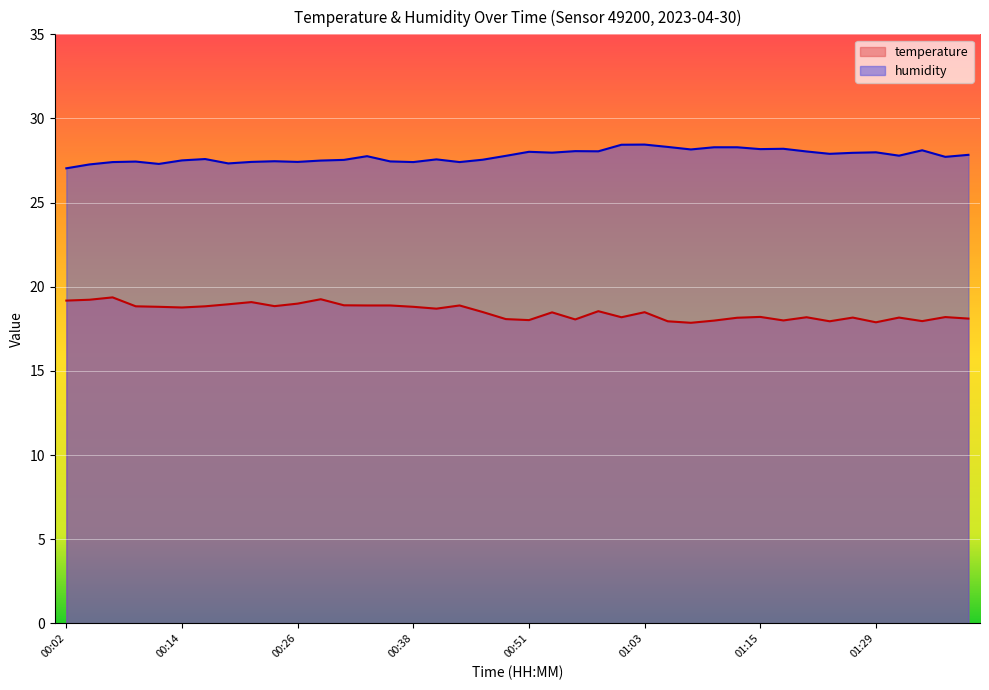

Reading left to right, extract all data points from this chart.

temperature: 19.2	19.2	19.4	18.8	18.8	18.8	18.8	19.0	19.1	18.9	19.0	19.3	18.9	18.9	18.9	18.8	18.7	18.9	18.5	18.1	18.0	18.5	18.1	18.6	18.2	18.5	17.9	17.9	18.0	18.2	18.2	18.0	18.2	17.9	18.2	17.9	18.2	18.0	18.2	18.1
humidity: 27.0	27.3	27.4	27.4	27.3	27.5	27.6	27.3	27.4	27.5	27.4	27.5	27.5	27.8	27.4	27.4	27.6	27.4	27.6	27.8	28.0	28.0	28.1	28.1	28.4	28.4	28.3	28.2	28.3	28.3	28.2	28.2	28.0	27.9	28.0	28.0	27.8	28.1	27.7	27.8